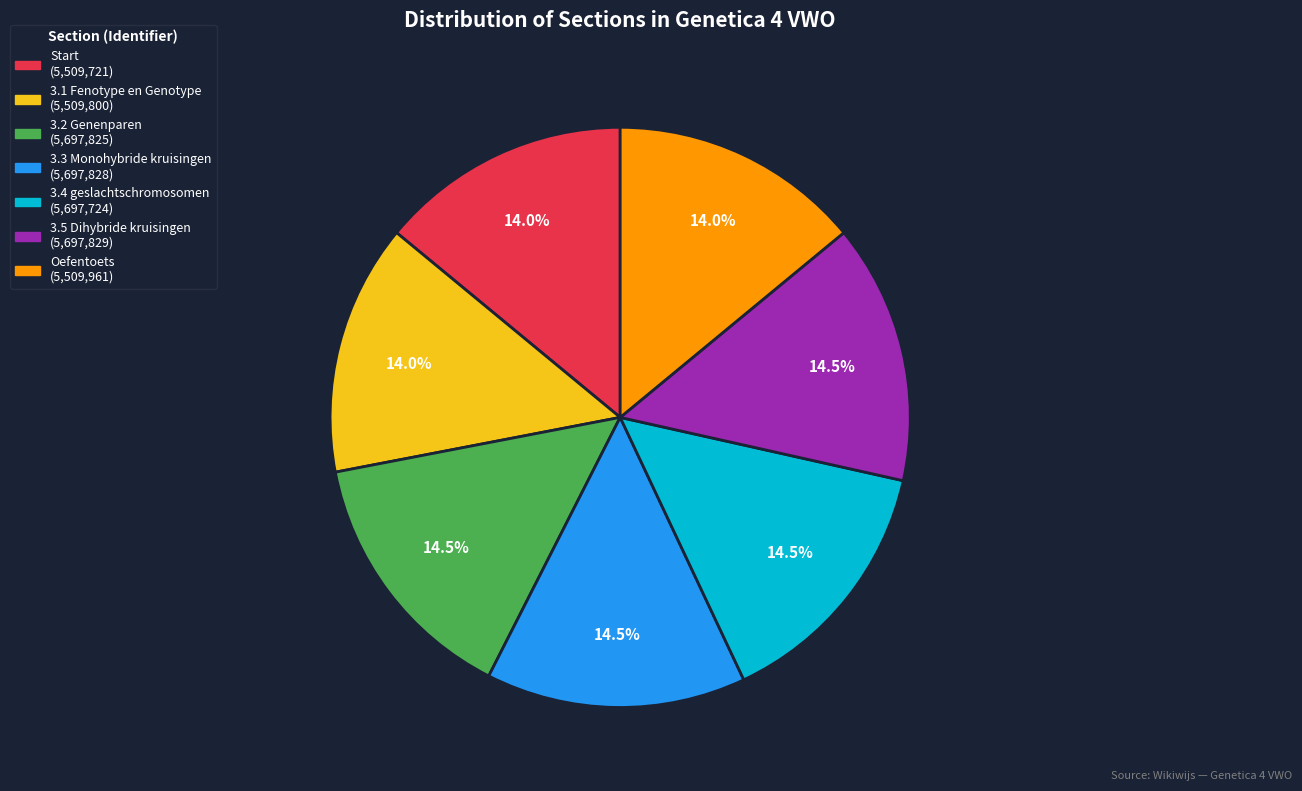

Do 3.2 Genenparen and Oefentoets together represent more than half of the pie?

No